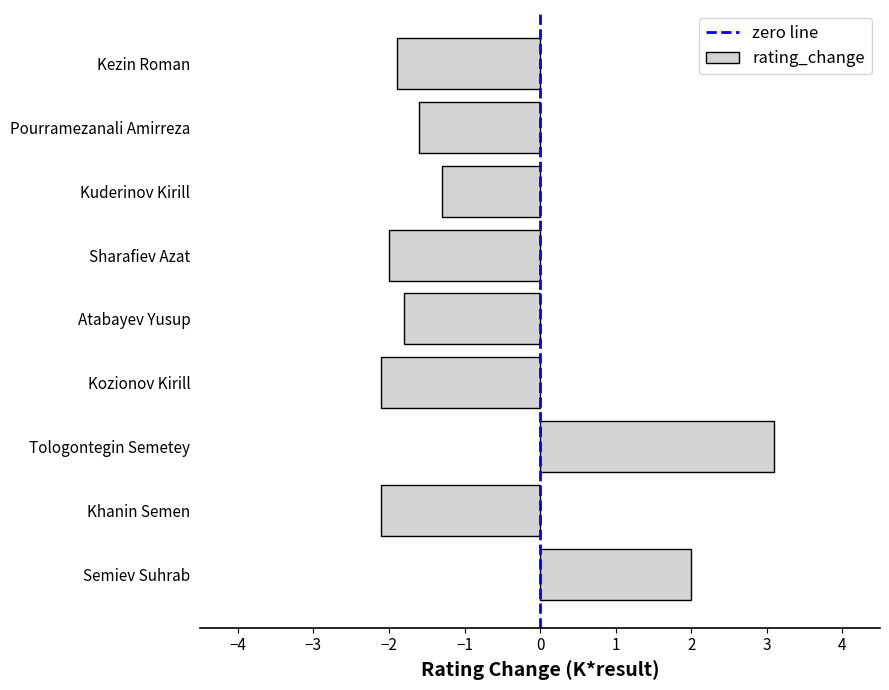

What is the sum of all values?

-7.7